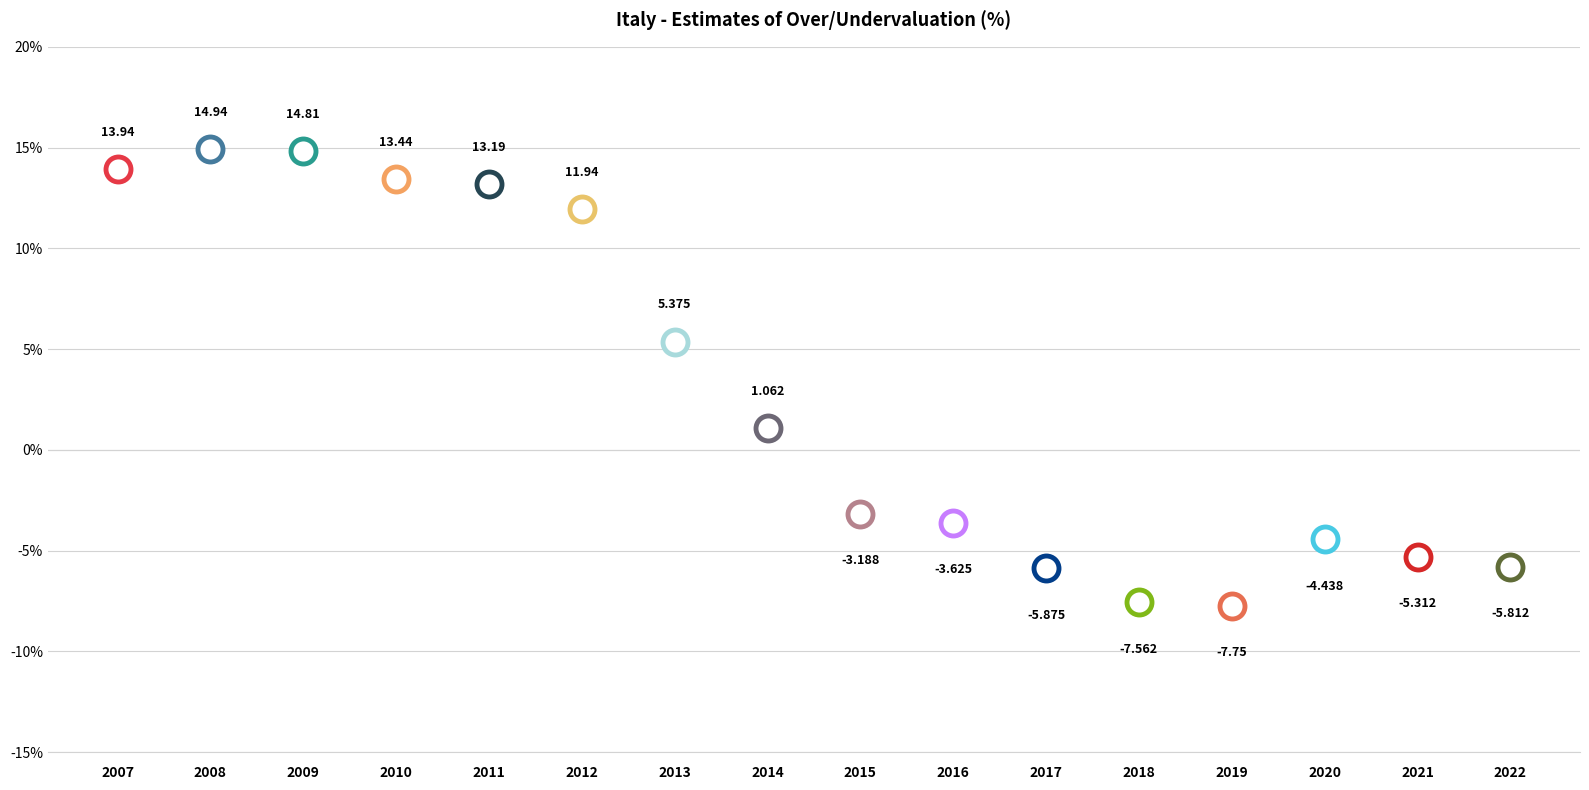

Which has a higher value, 2012 or 2009?

2009